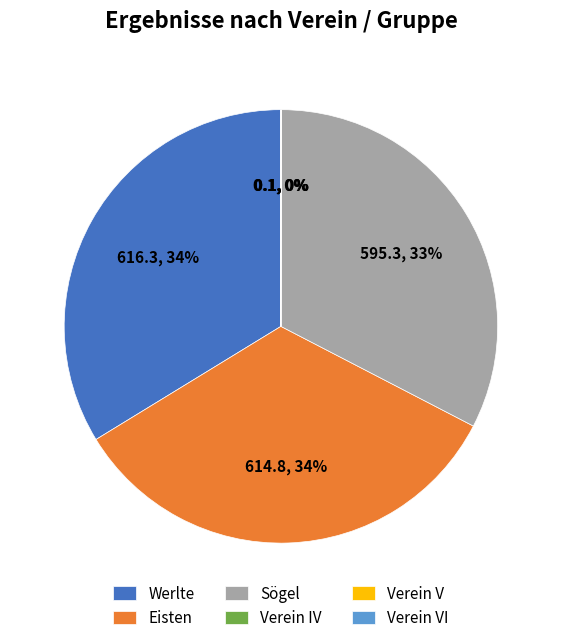

Is there a majority slice in this chart?

No